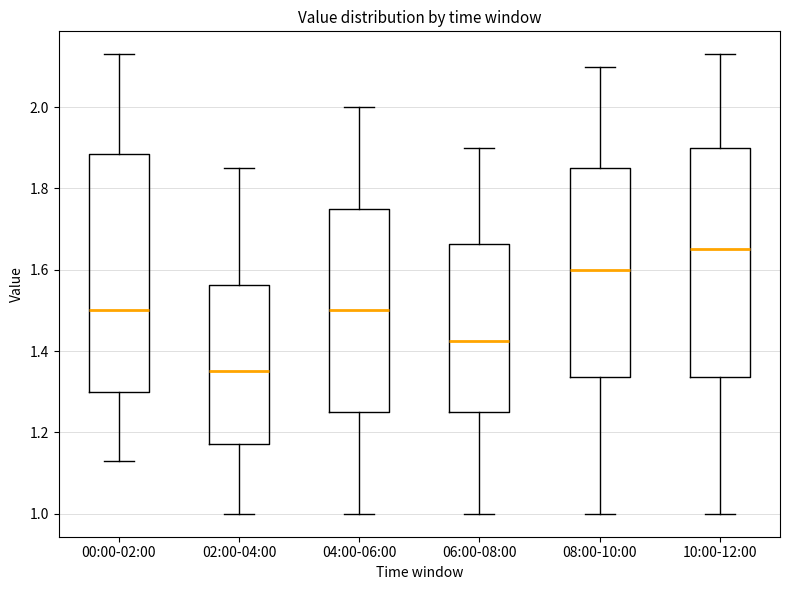

Which box is the tallest, from its lower edge to its upper edge?

00:00-02:00